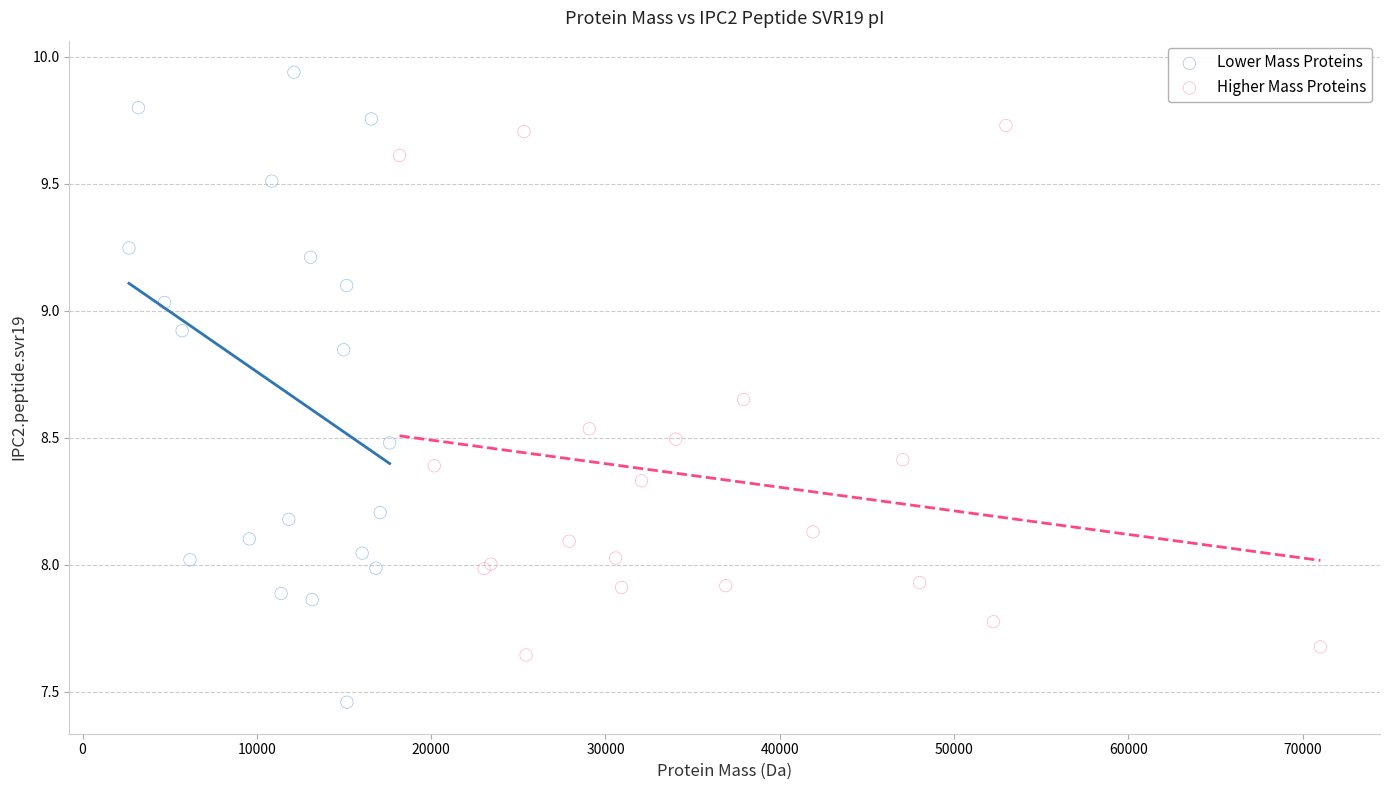

Which series has the largest Y range (max minus min)?

Lower Mass Proteins